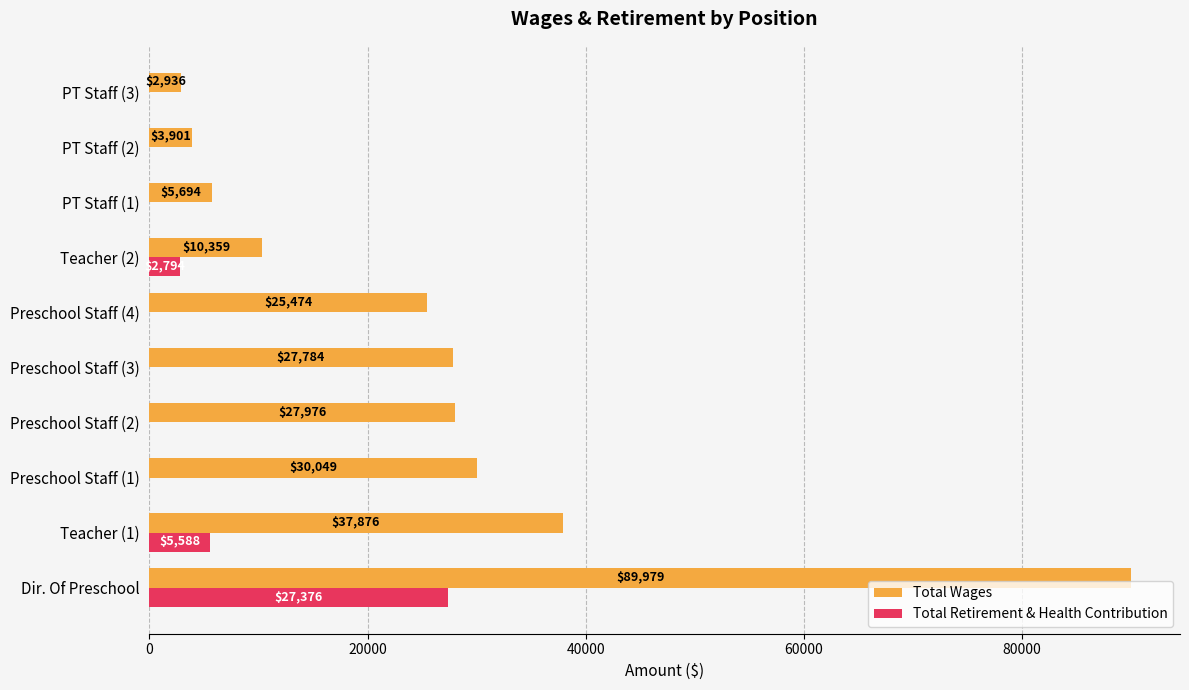

What is the maximum value for Total Wages?

89979